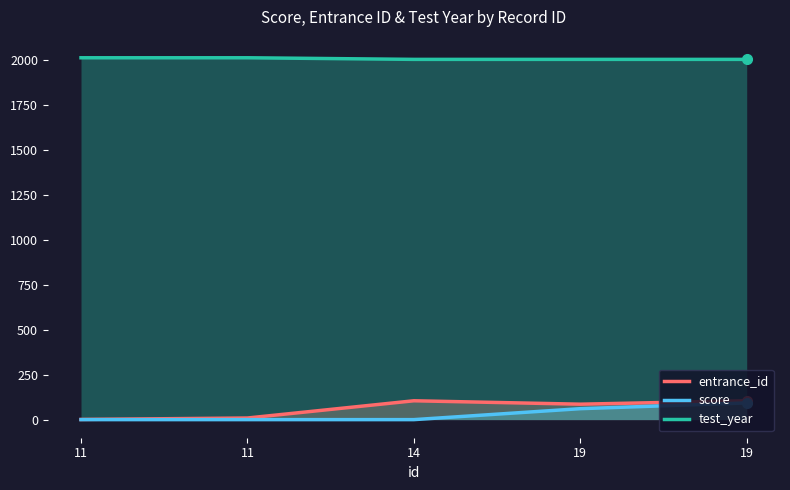

In entrance_id, how many points are higher than both neighbors (excluding endpoints)?

1